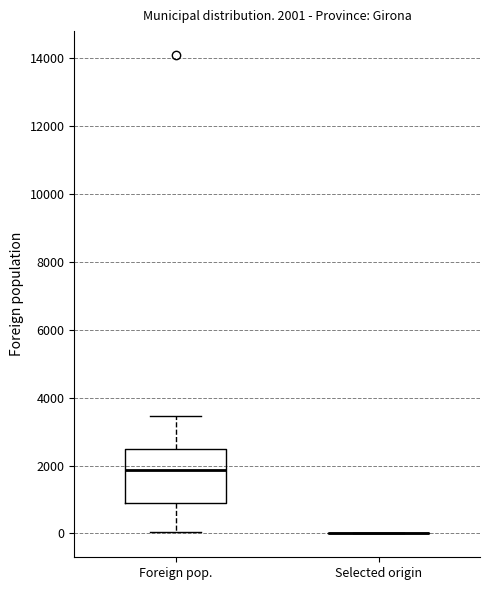

Comparing the boxes themselves (not the whiskers), which one is the tallest?

Foreign pop.